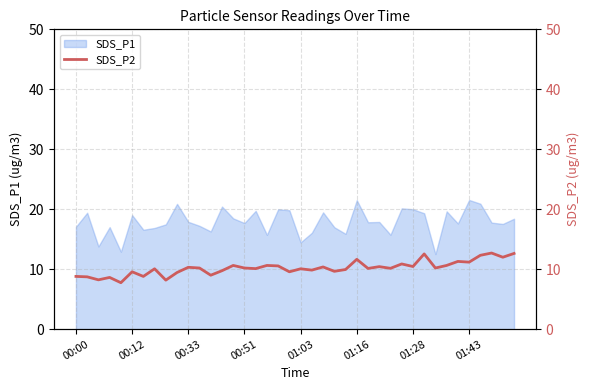

True or false: SDS_P1 has a value of 19.0 at 00:12.

True